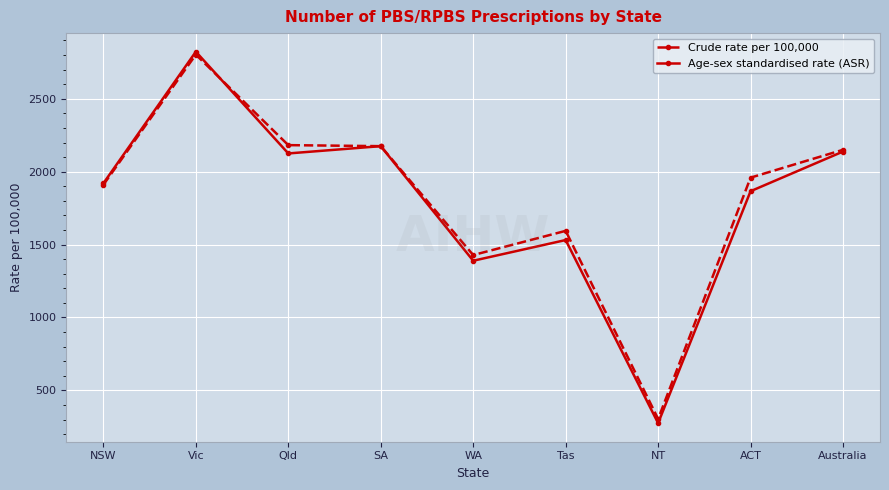

Where is the first local minimum for Age-sex standardised rate (ASR)?

Qld